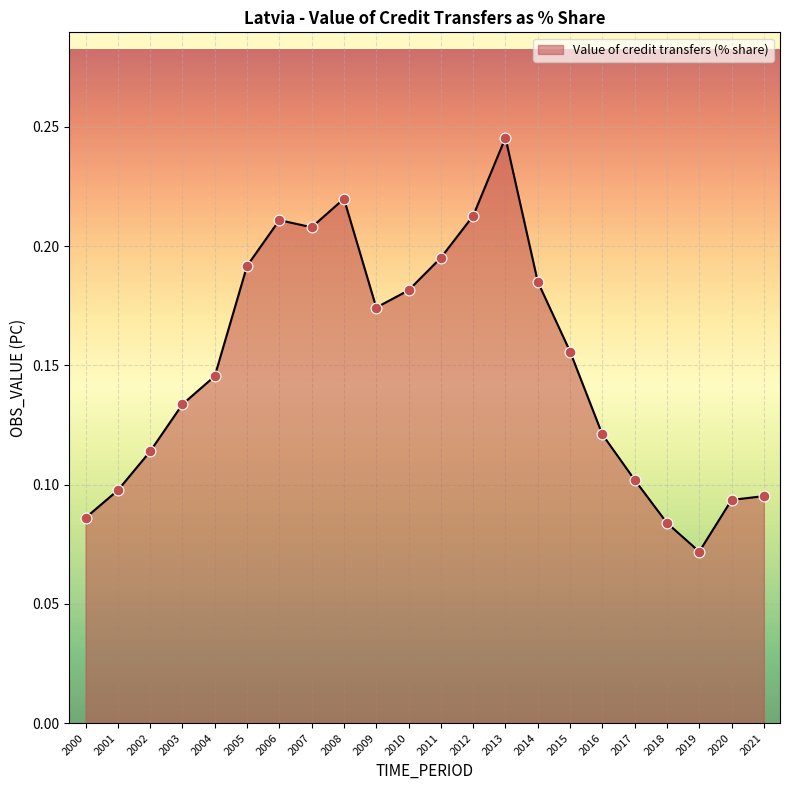

Between 2000 and 2006, which is larger?

2006